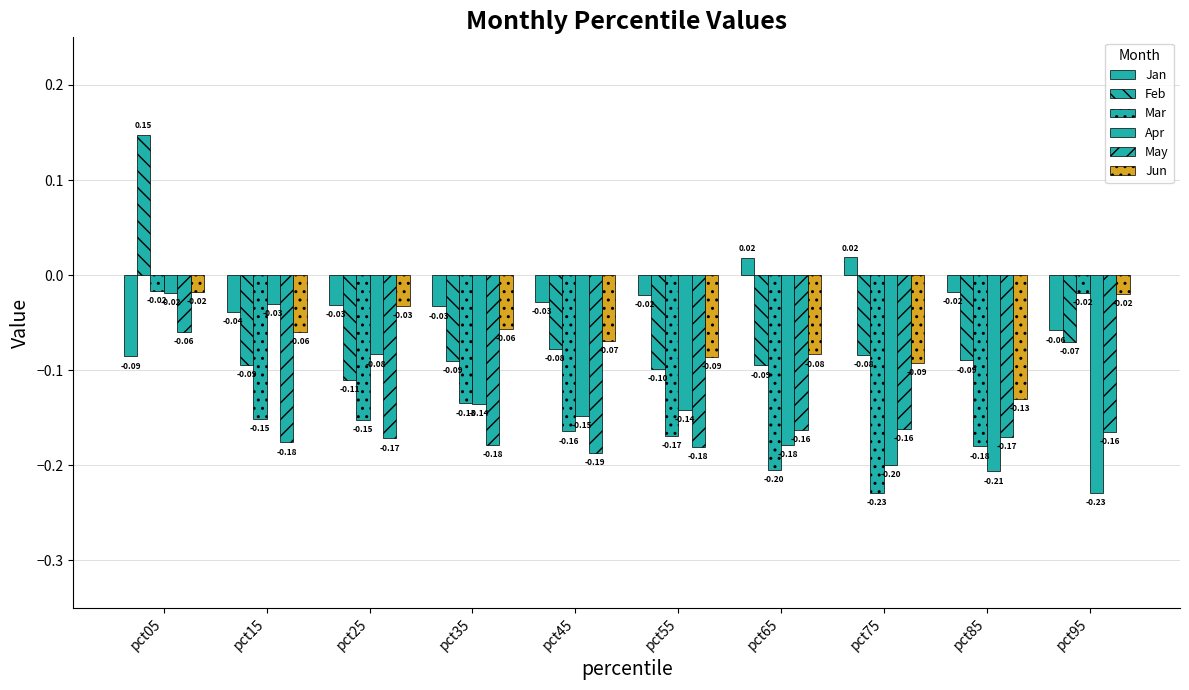

How many bars are there in total?

60